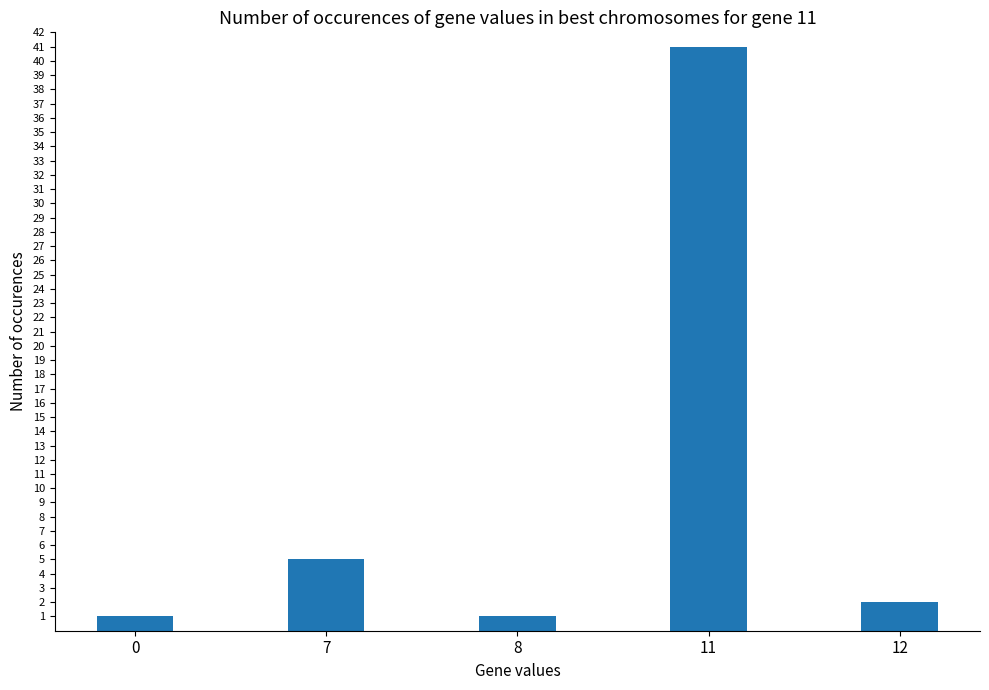

The chart shows a value of 1 at 8. True or false?

True